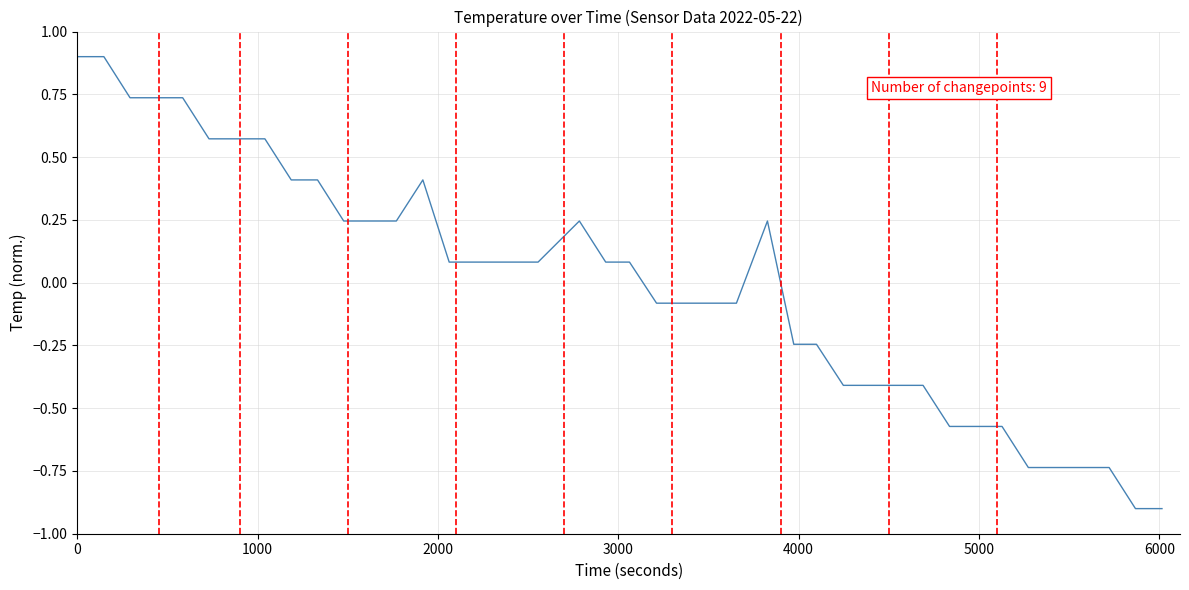

What is the difference between the second highest and minimum values?

1.8